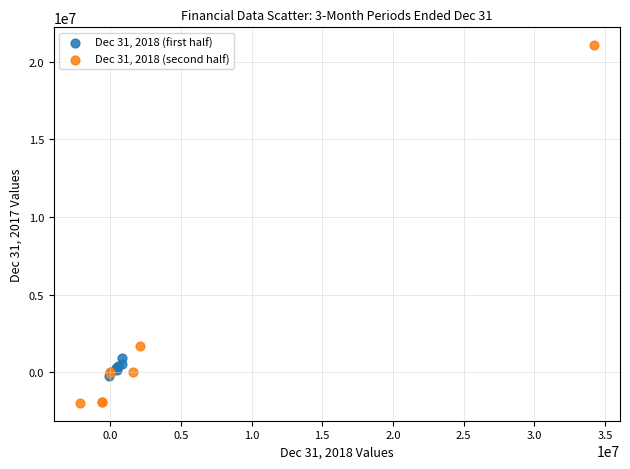

Which series contains the lowest Y value?

Dec 31, 2018 (second half)